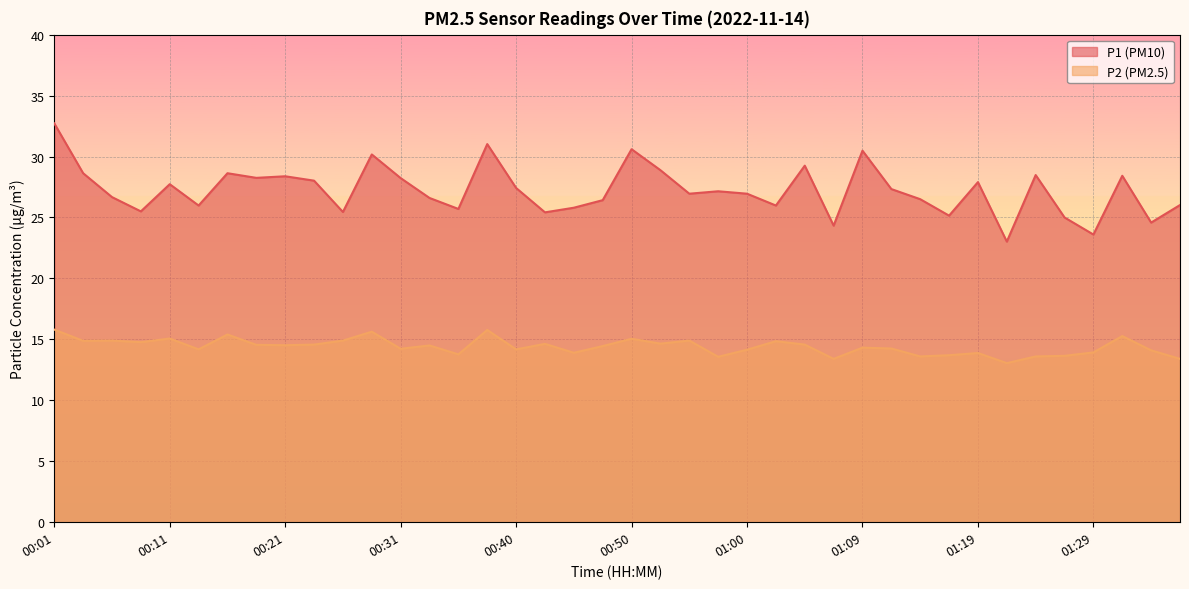

List the labels in order of P1 value, largest first.

00:01, 00:38, 00:50, 01:09, 00:28, 01:05, 00:52, 00:04, 00:16, 01:24, 01:31, 00:21, 00:18, 00:31, 00:23, 01:19, 00:11, 00:40, 01:12, 00:57, 00:55, 01:00, 00:06, 00:33, 01:14, 00:48, 01:36, 00:14, 01:02, 00:45, 00:35, 00:09, 00:26, 00:43, 01:17, 01:26, 01:34, 01:07, 01:29, 01:22